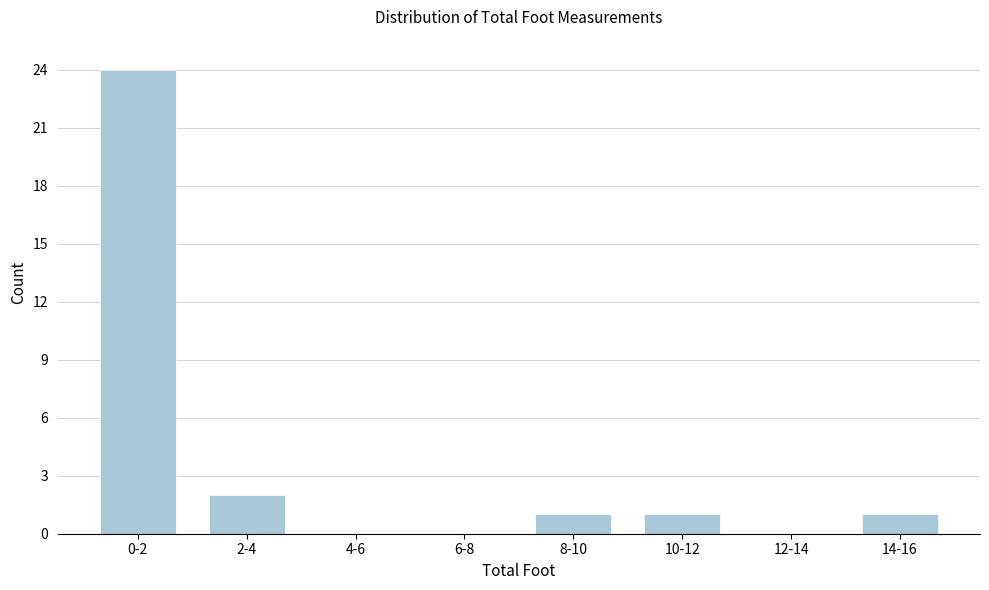

Reading left to right, what are all the values shown in this chart?

0-2=24	2-4=2	4-6=0	6-8=0	8-10=1	10-12=1	12-14=0	14-16=1